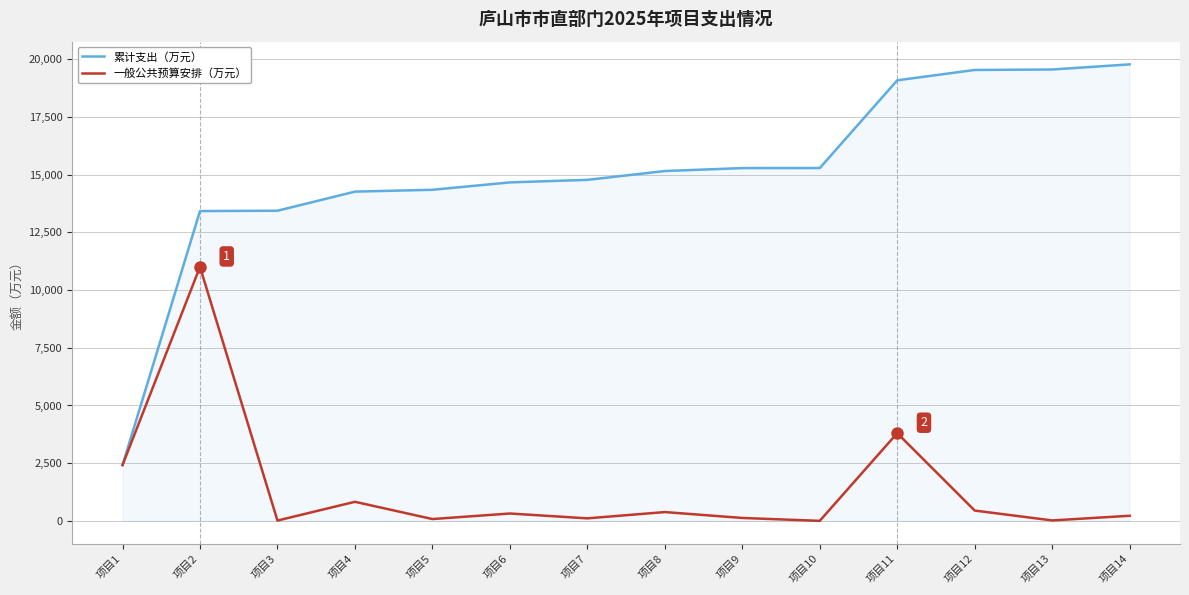

What is the lowest value of the 一般公共预算安排（万元） series?

1.7